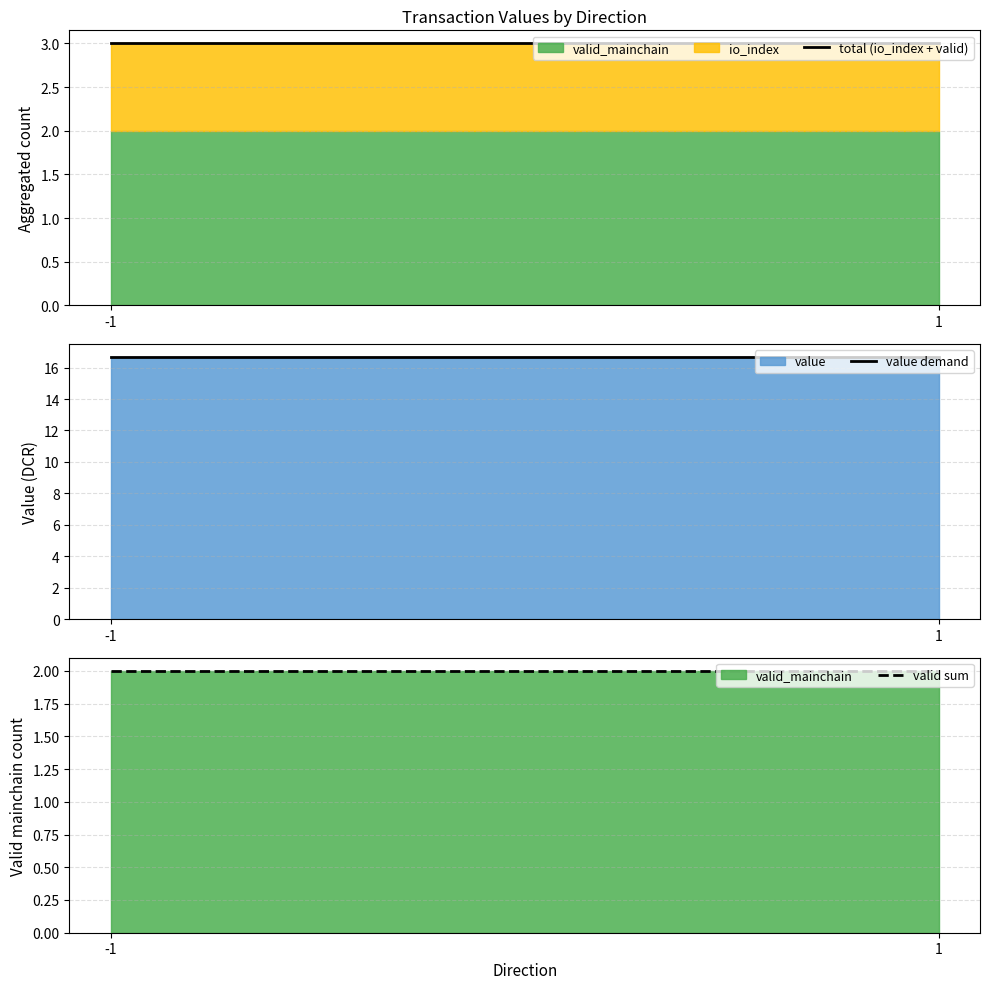

At which category does the chart reach its peak across all series?

-1